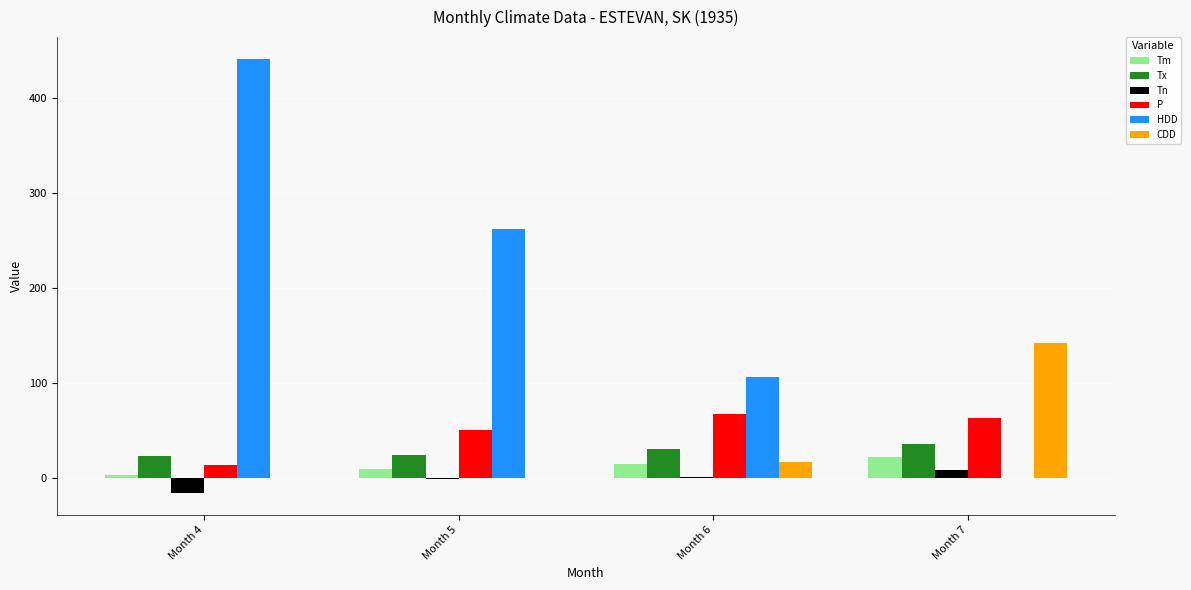

What is the maximum value for P?

67.1